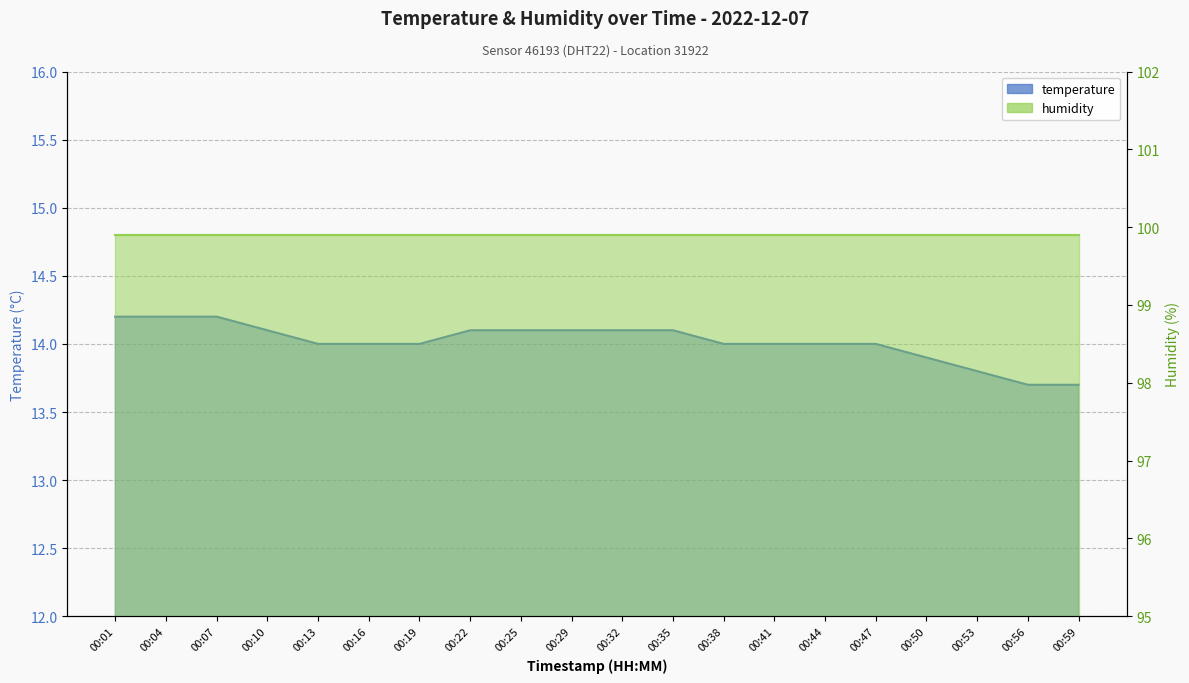

How many data points does each series have?

20